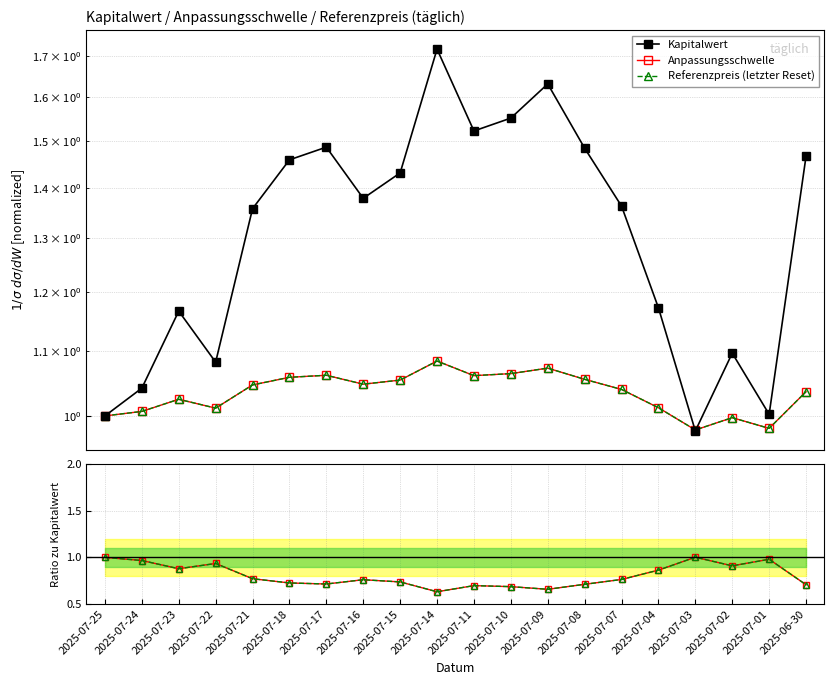

What is the sum of all Anpassungsschwelle values?

16.1